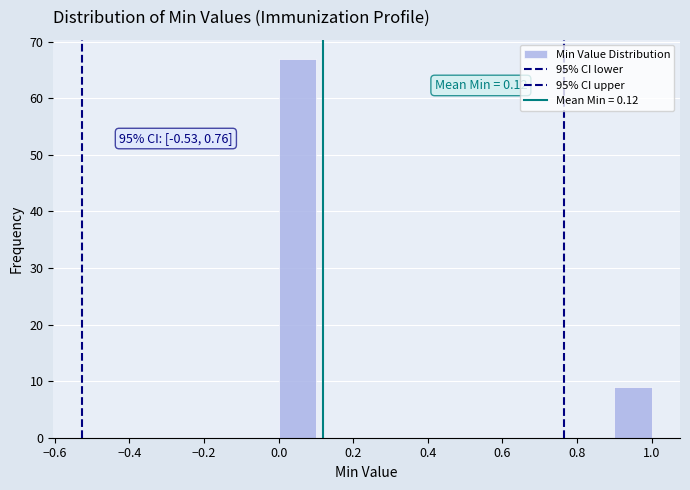

Which range on the x-axis has the tallest bar?

0.0 to 0.1